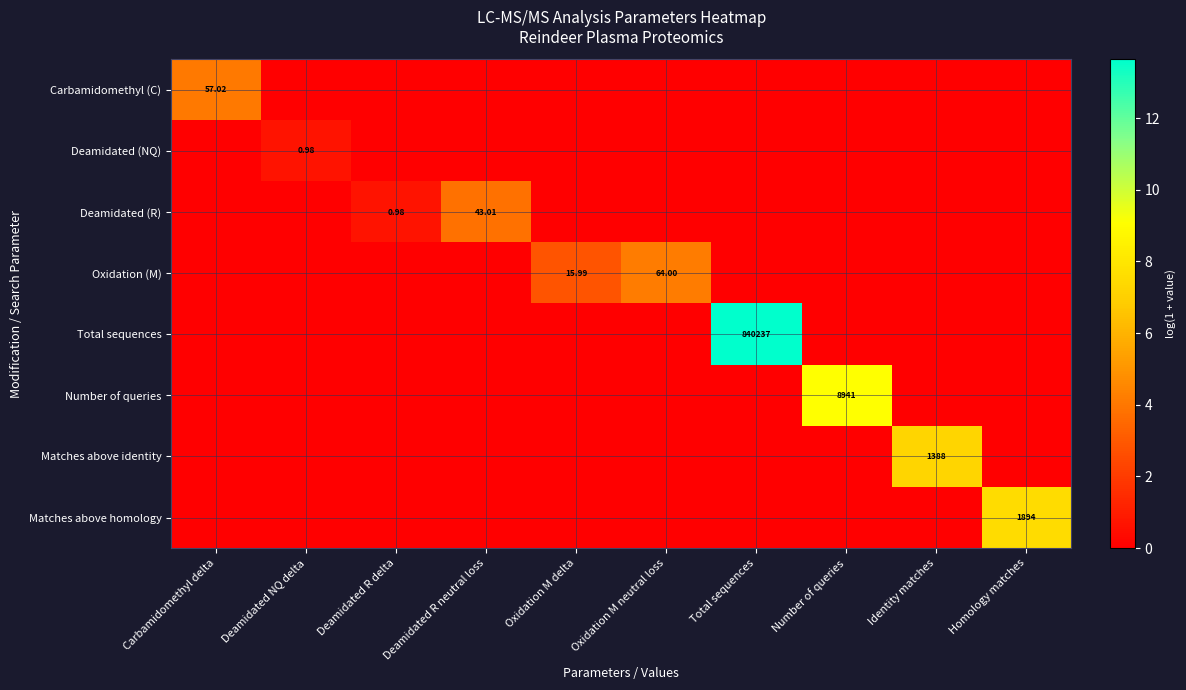

At which category does the chart reach its peak across all series?

Total sequences